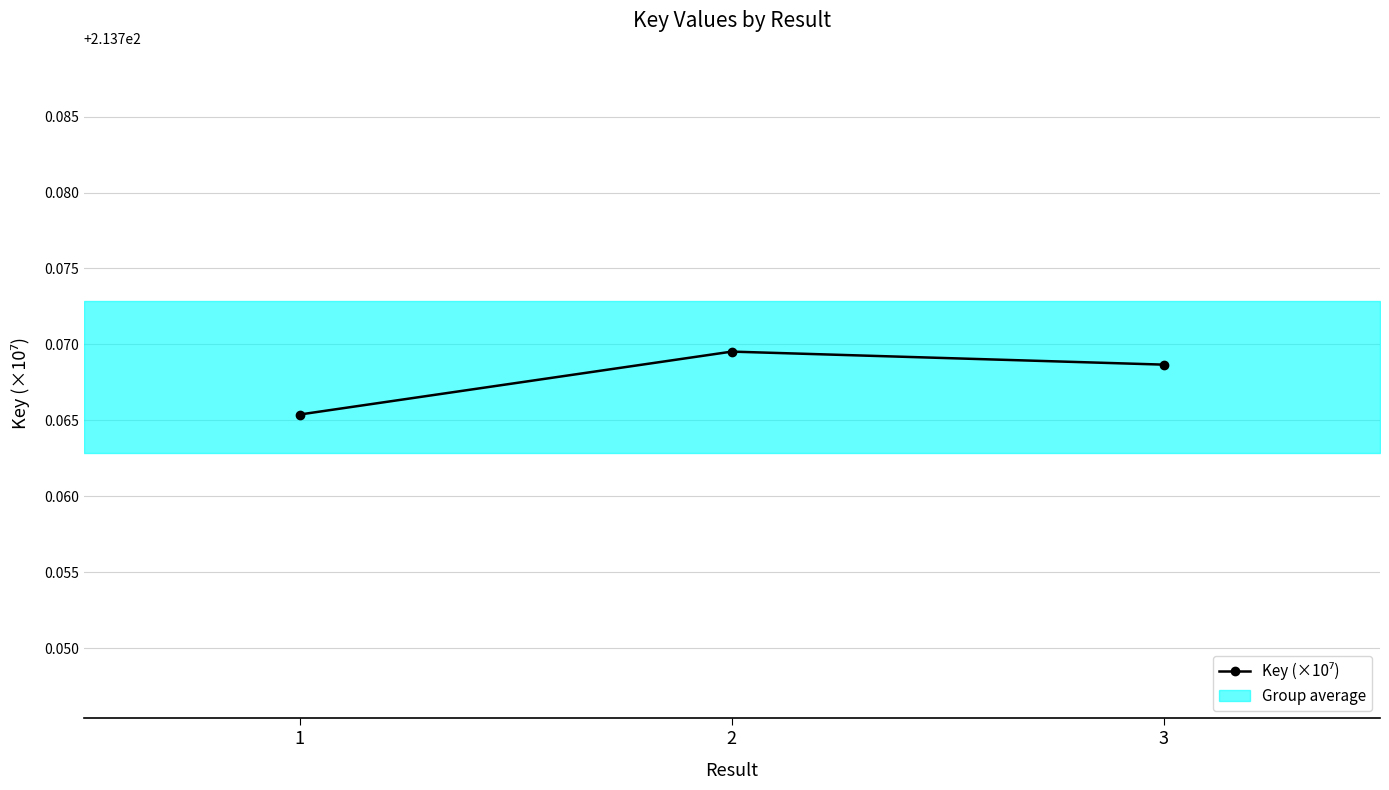

Between 1 and 3, which is larger?

3